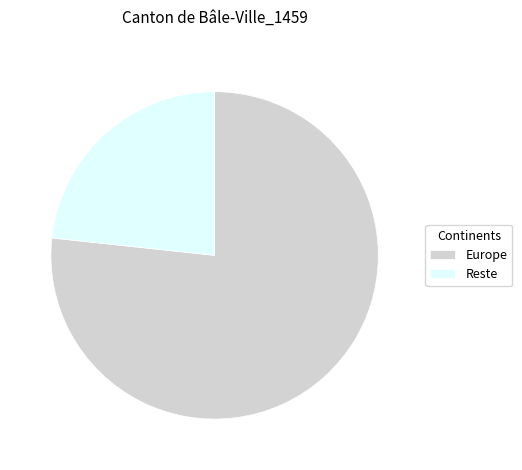

Combined, do Europe and Reste account for over 50%?

Yes